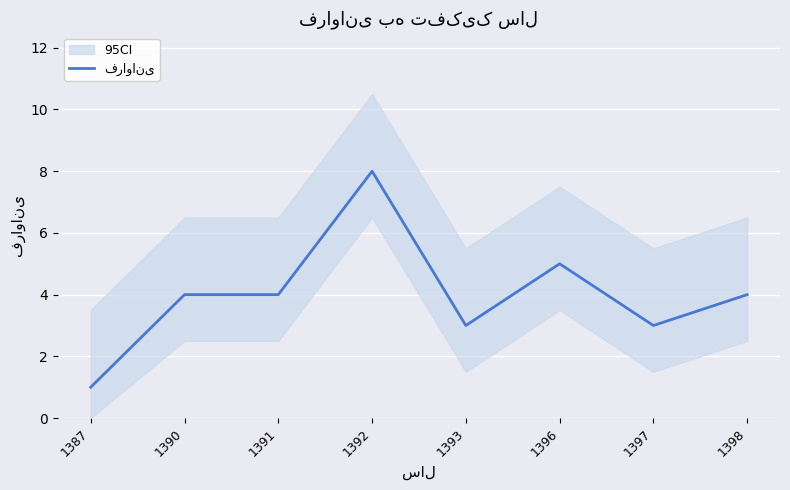

Reading right to left, transcribe all the data shown in this chart.

1398=4	1397=3	1396=5	1393=3	1392=8	1391=4	1390=4	1387=1